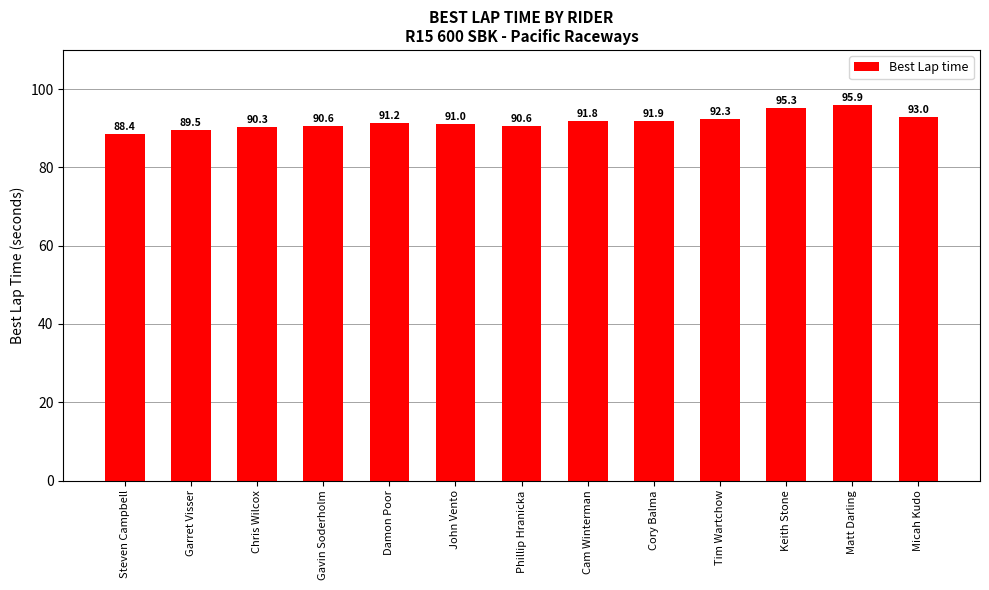

At which category does the chart reach its peak across all series?

Matt Darling